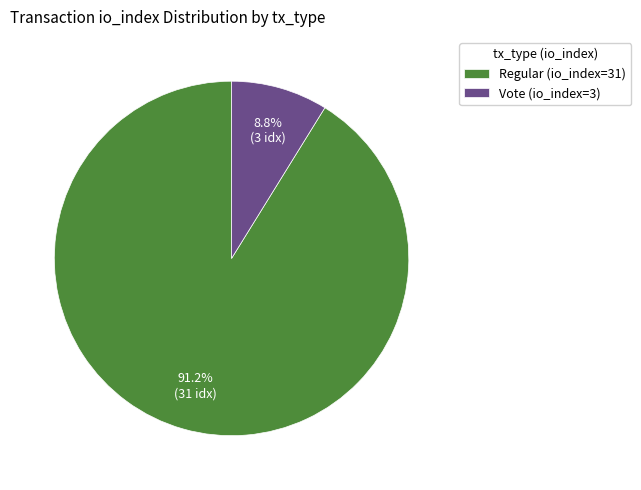

Which category has the smallest portion of the pie?

Vote (io_index=3)